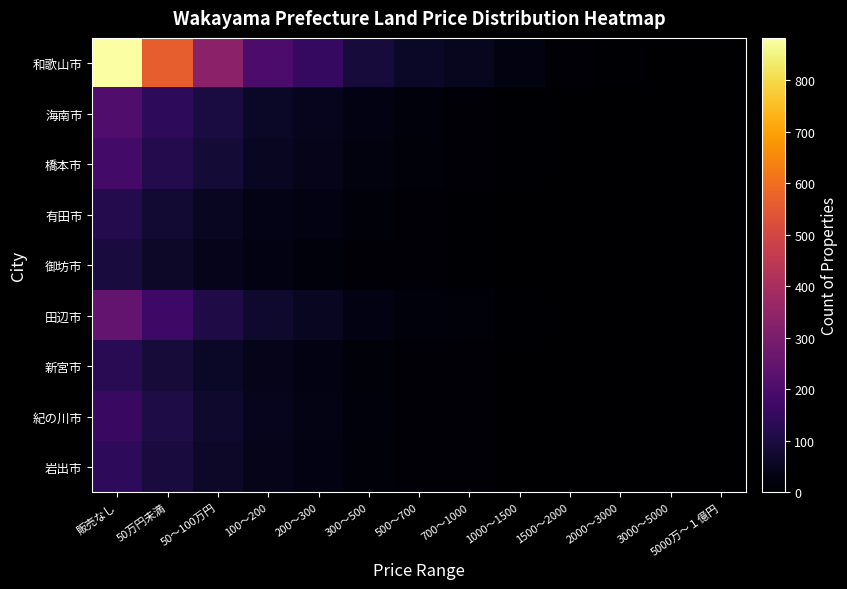

Between 1000～1500 and 500～700, which is larger?

500～700